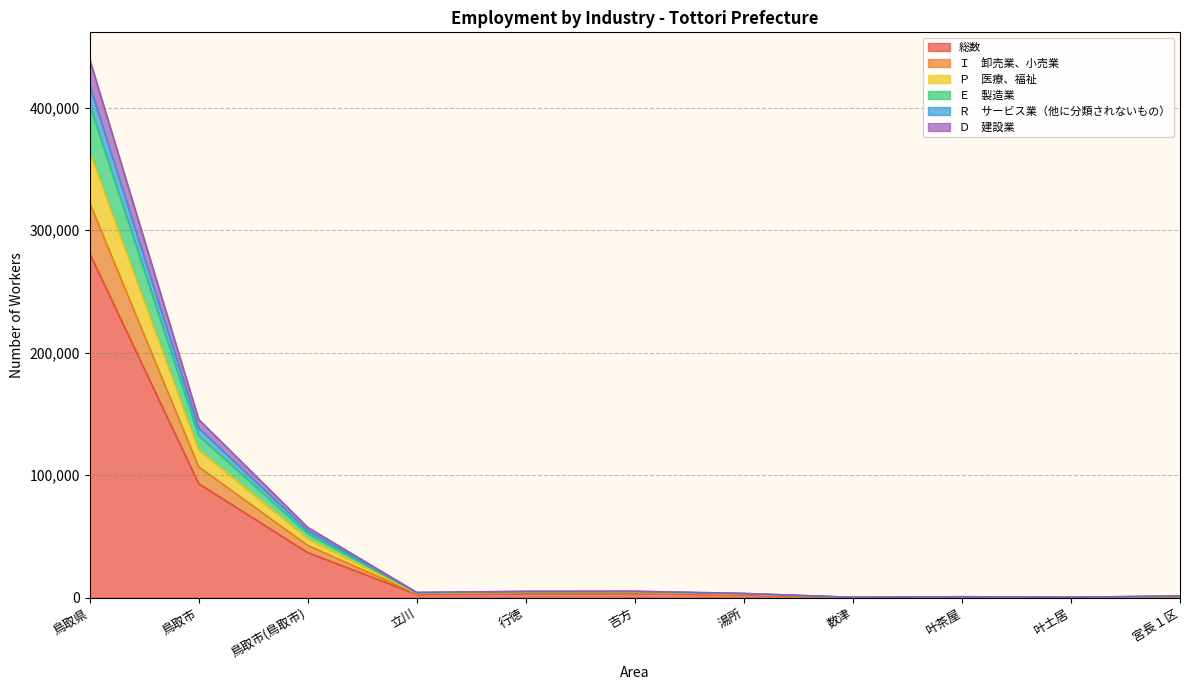

In Ｒ　サービス業（他に分類されないもの）, how many points are lower than both neighbors (excluding endpoints)?

3